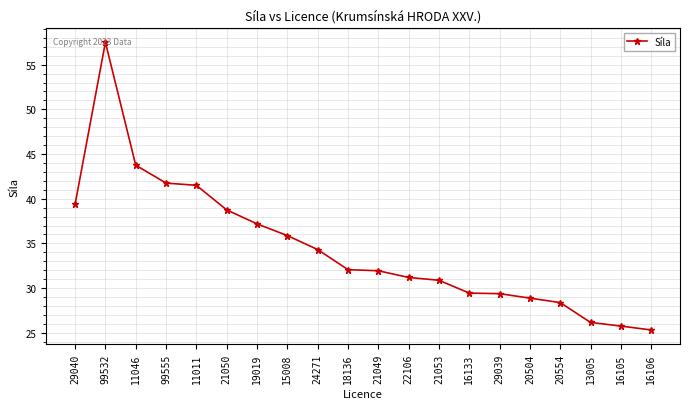

The value at 19019 is 12.5. True or false?

False